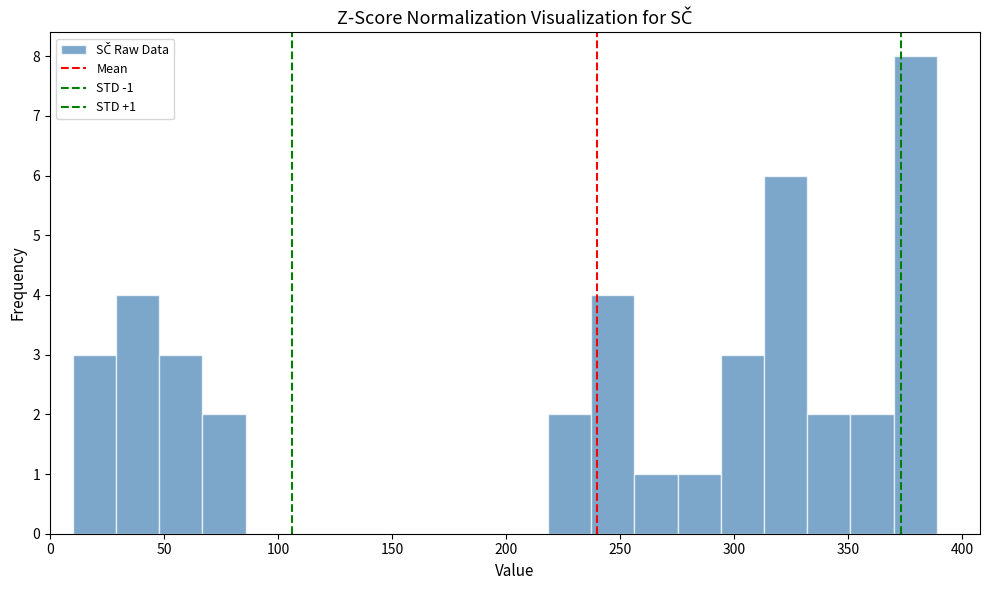

Around what value on the x-axis is the tallest bar? Give the approximate position of its centre, as read against the axis.

380